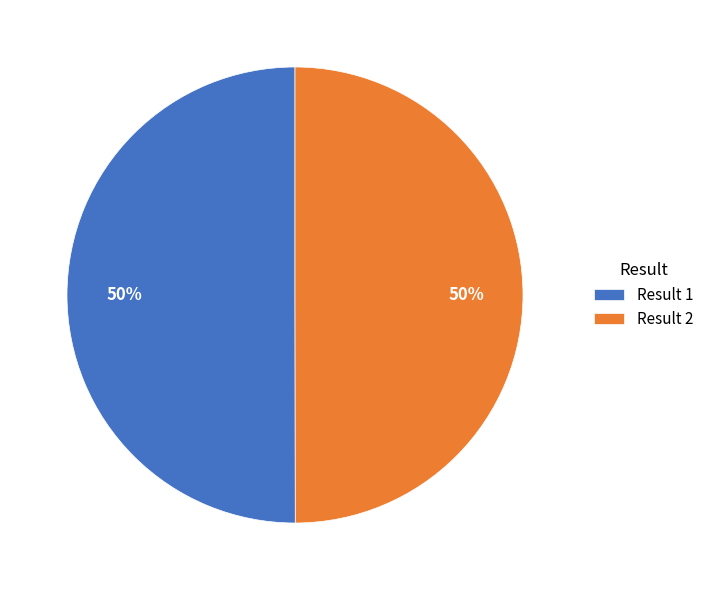

Count the number of slices in the pie.

2